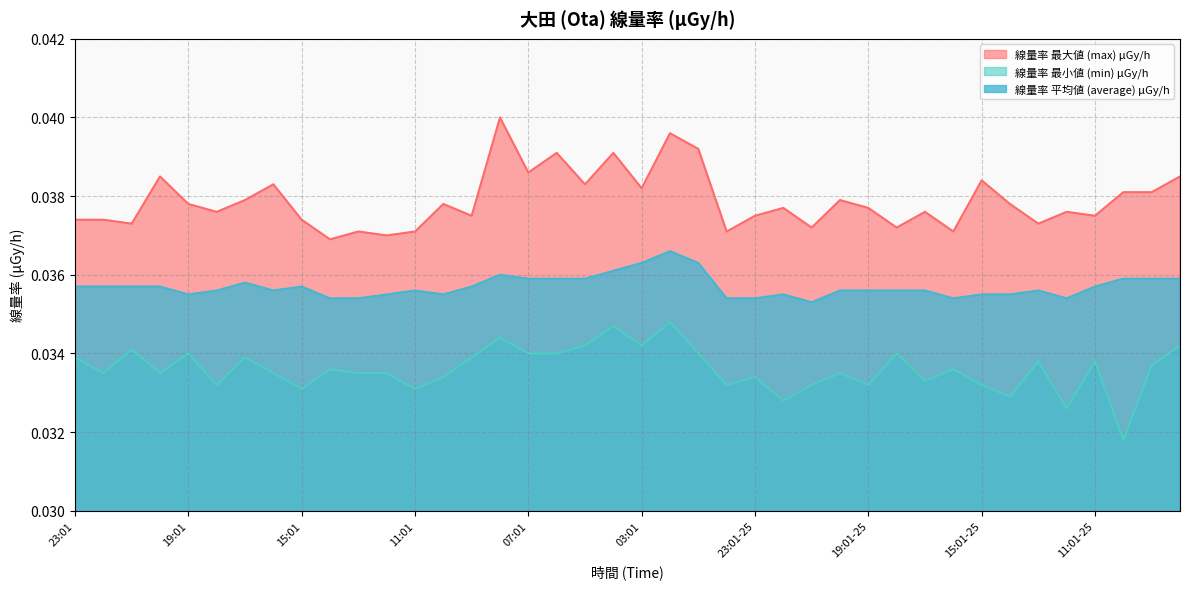

How many series are shown in this chart?

3